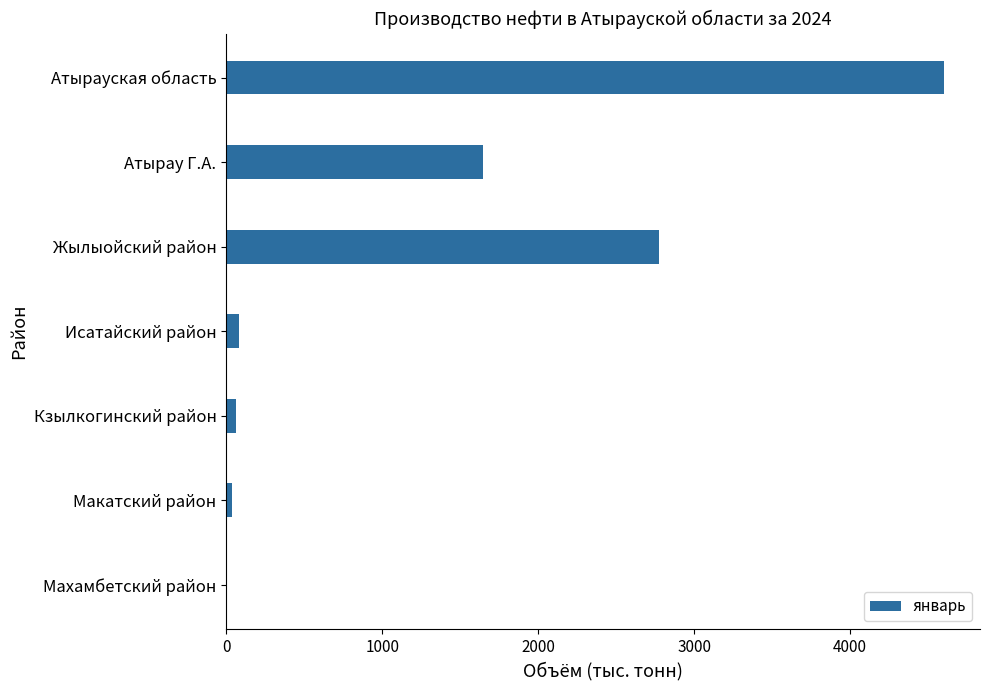

What is the sum of all values?

9202.0